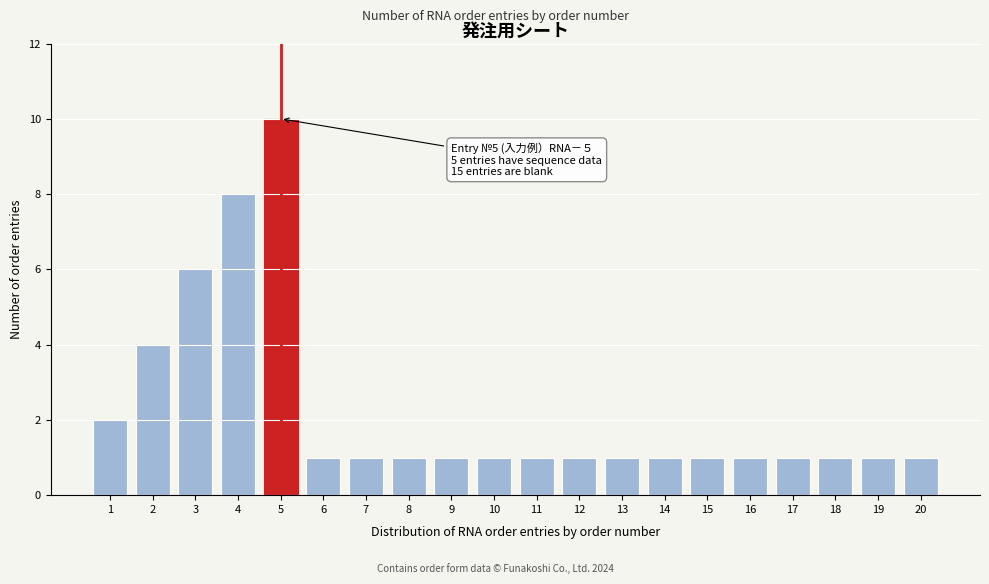

Reading left to right, list all the values displayed in this chart.

2	4	6	8	10	1	1	1	1	1	1	1	1	1	1	1	1	1	1	1